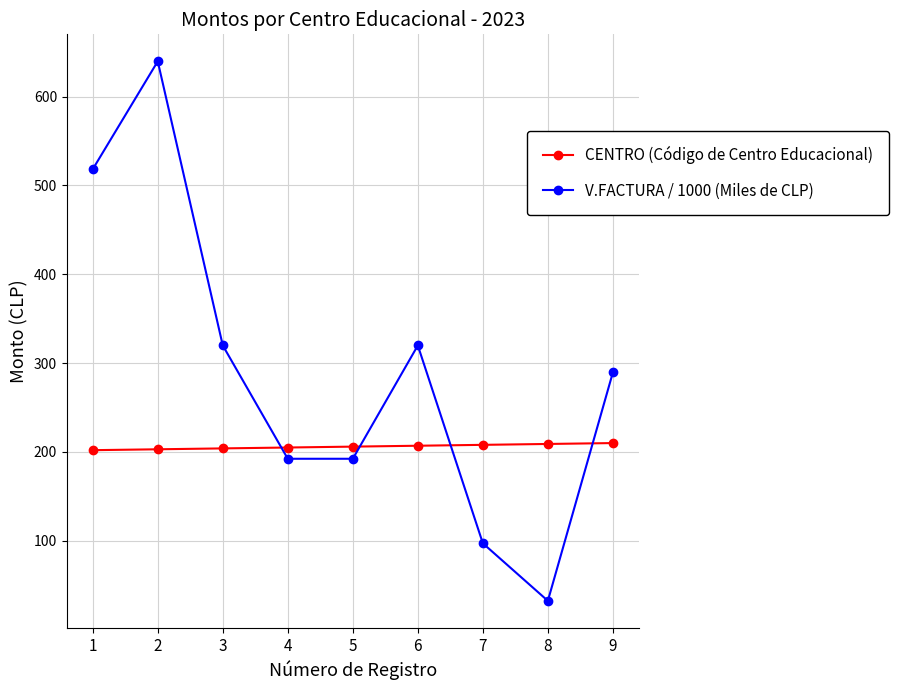

What is the greatest value displayed?

639.8